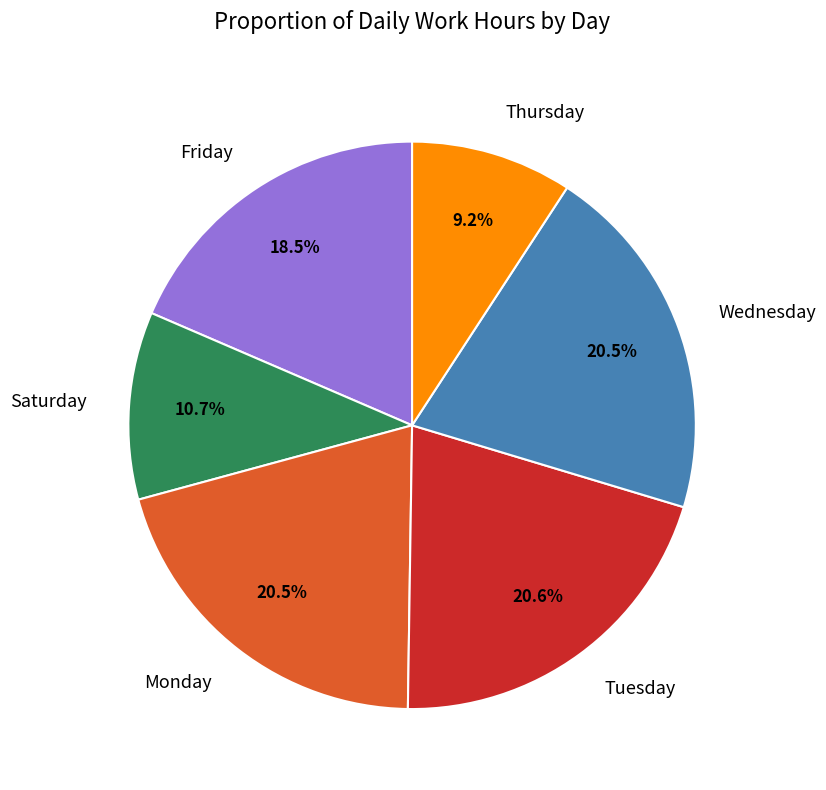

Which has a higher value, Thursday or Wednesday?

Wednesday